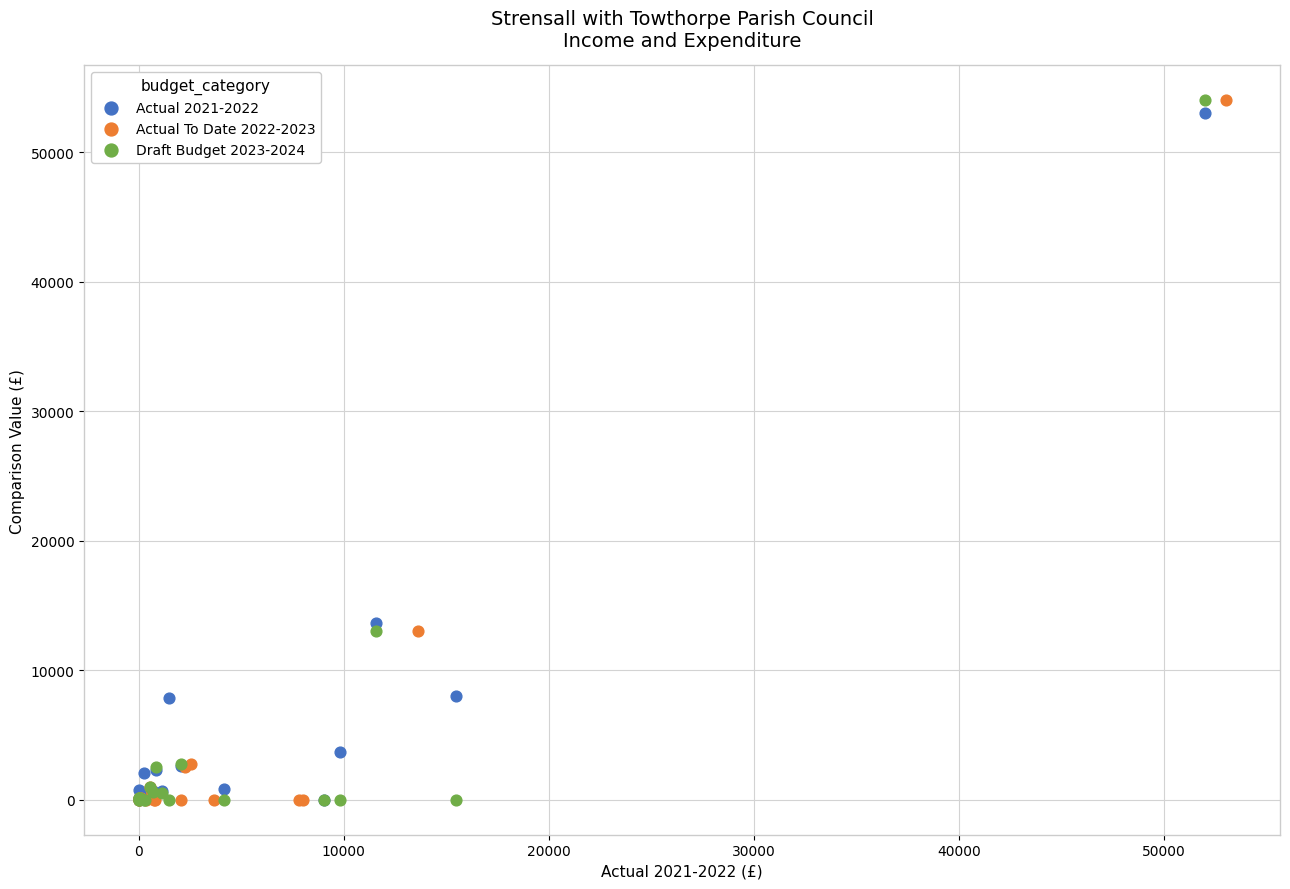

What are all the series names shown in the legend?

Actual 2021-2022, Actual To Date 2022-2023, Draft Budget 2023-2024